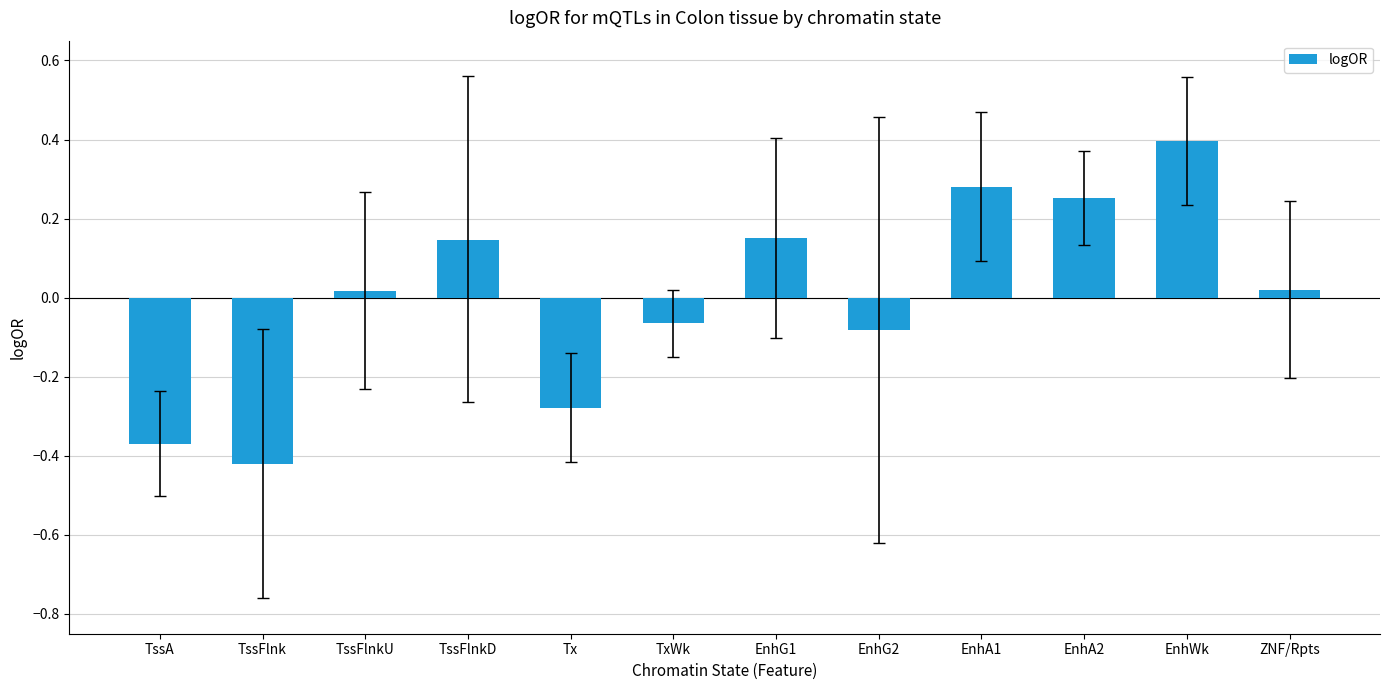

What is the change in value from Tx to EnhWk?

+0.7